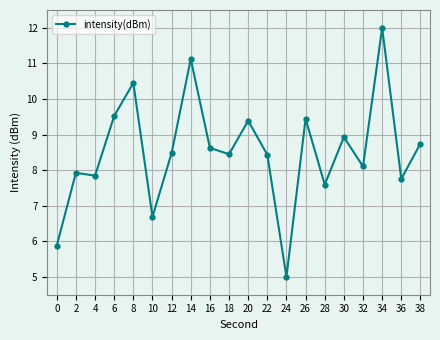

Read the value at 2.

7.9